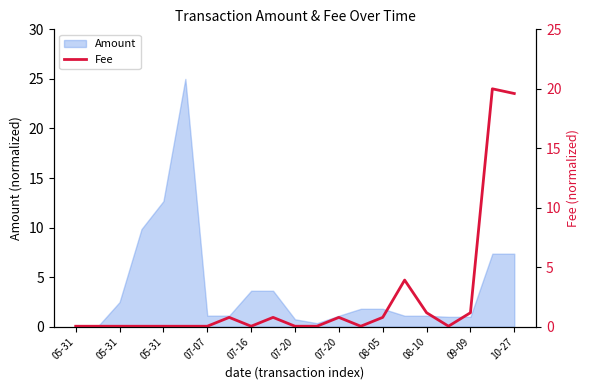

What is the label of the 15th point from the right?

07-07